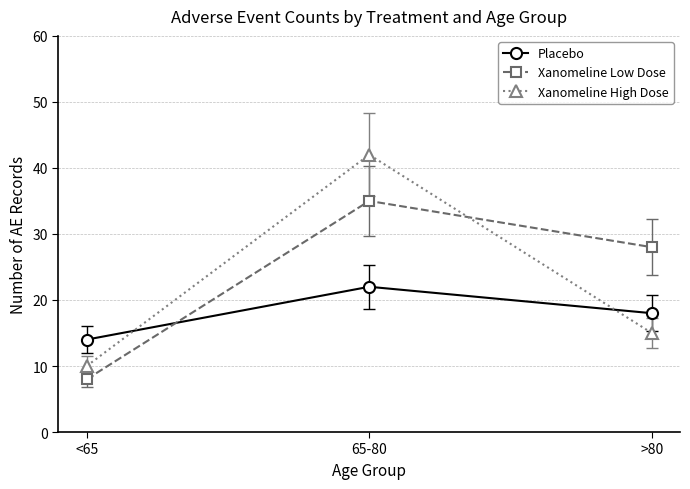

Reading left to right, transcribe all the data shown in this chart.

Placebo: 14	22	18
Xanomeline Low Dose: 8	35	28
Xanomeline High Dose: 10	42	15